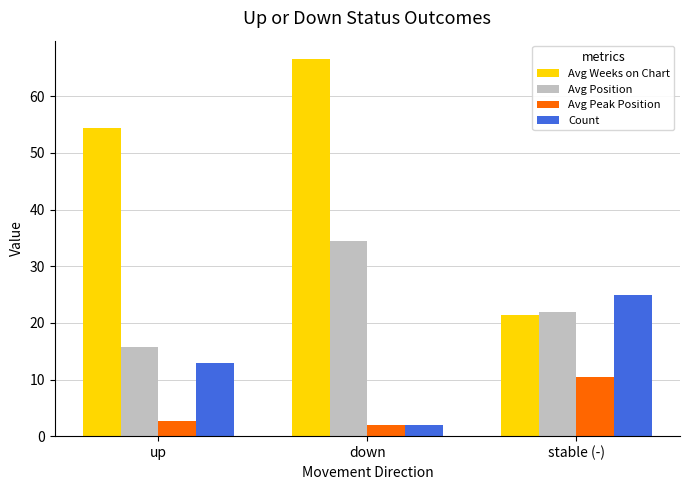

What is the difference between the Count values at up and stable (-)?

12.0